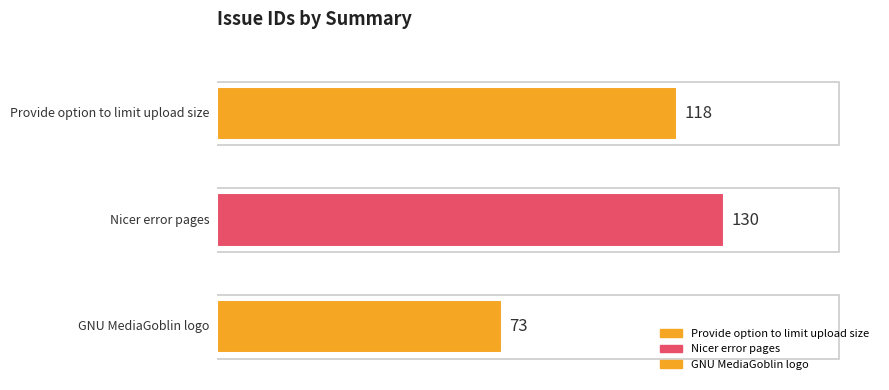

Read the value at GNU MediaGoblin logo.

73